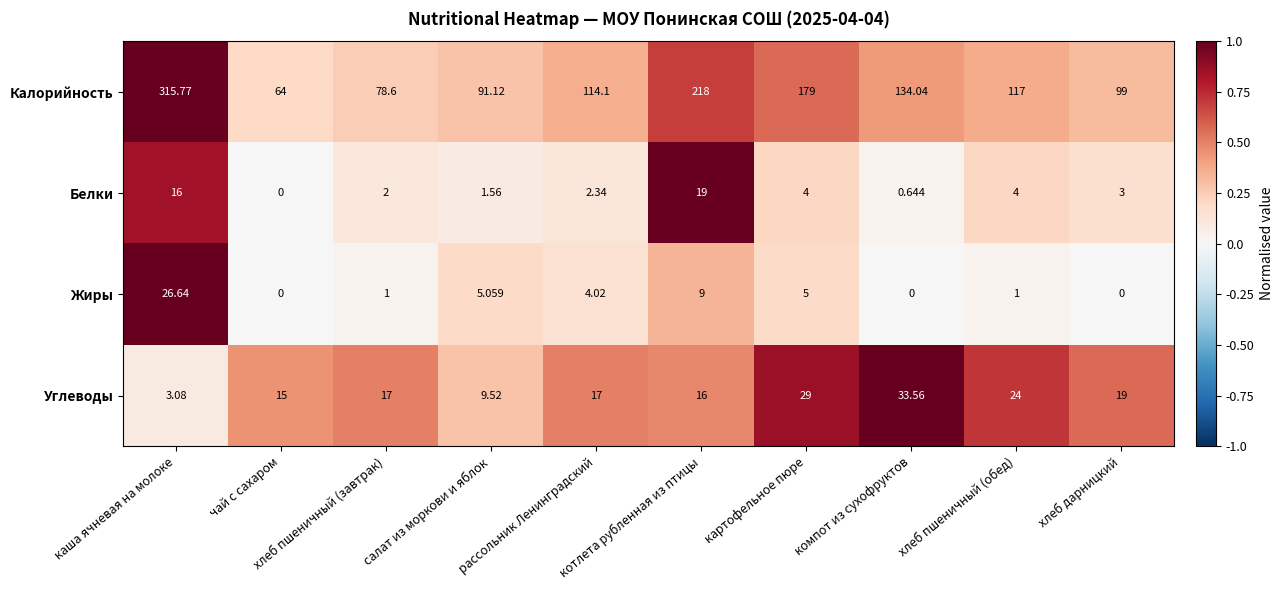

How many series are shown in this chart?

4